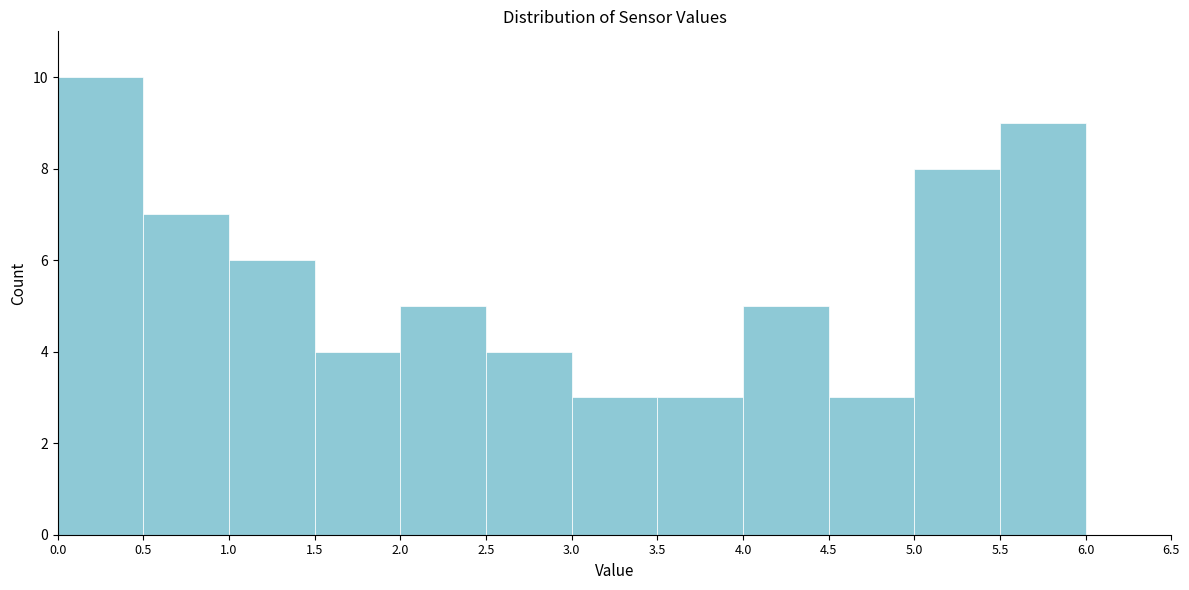

Over which range of the x-axis is the bar tallest?

0.0 to 0.5